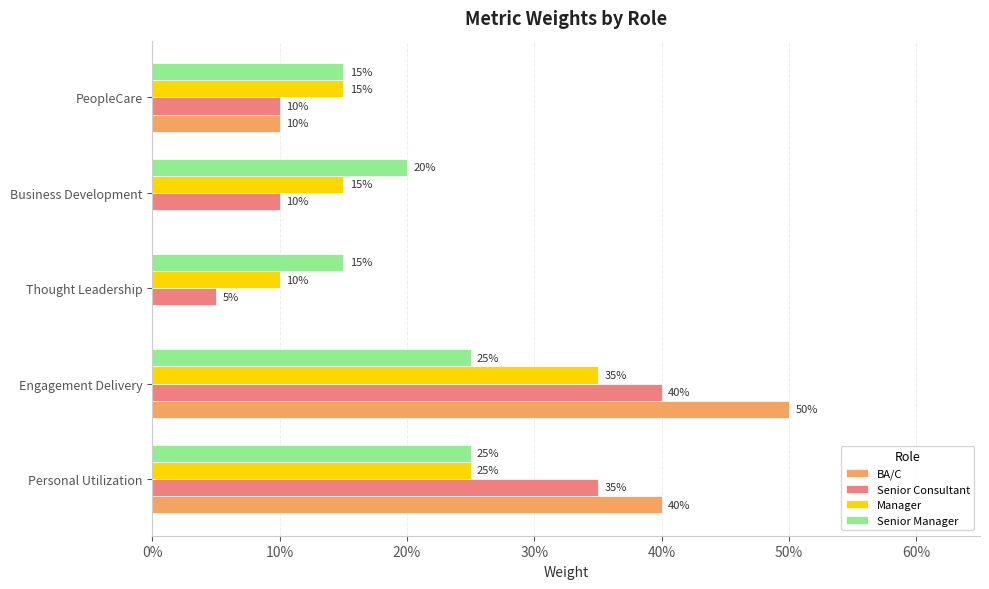

At how many categories does at least one series exceed 0?

5